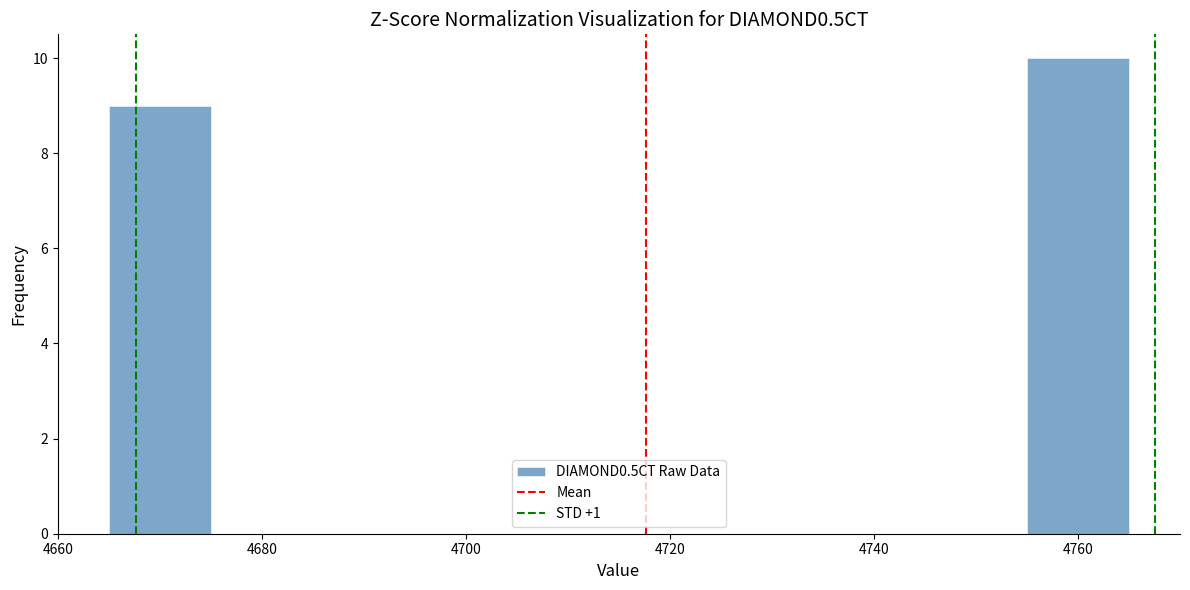

What is the height of the bar covering 4665 to 4675 on the x-axis? Neither the bar edges nor the heights are printed on the chart, so give them approximately, as read against the axes.

9